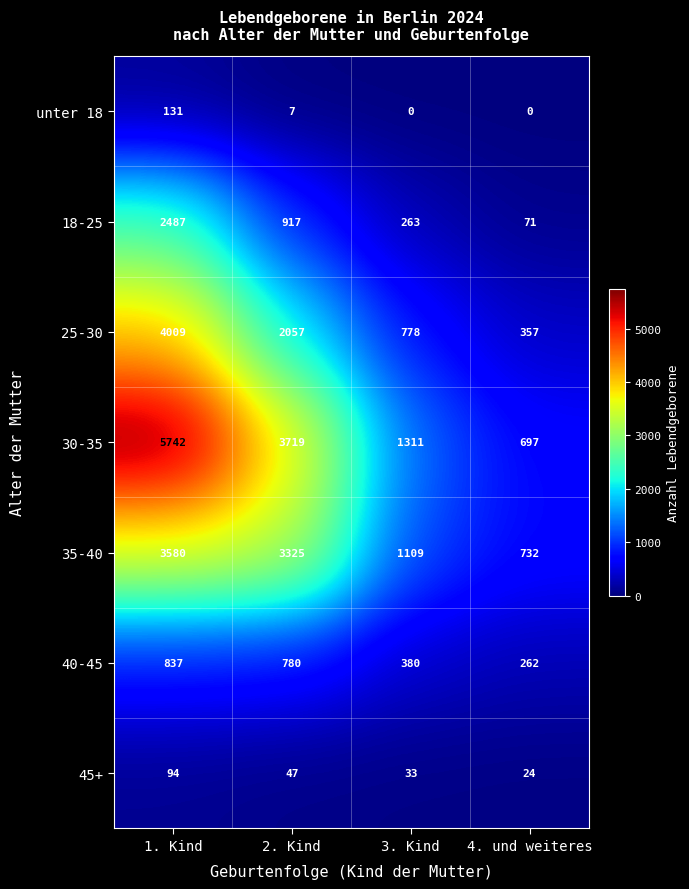

What is the total value across all series at 4. und weiteres?

2143